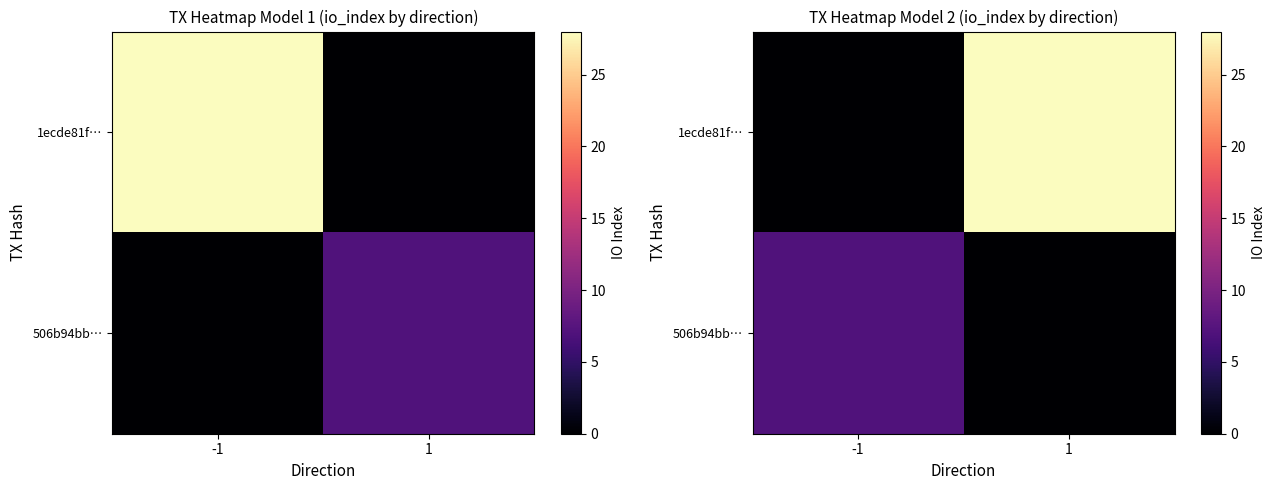

Count the 506b94bb… values in the range 0 to 7.

2